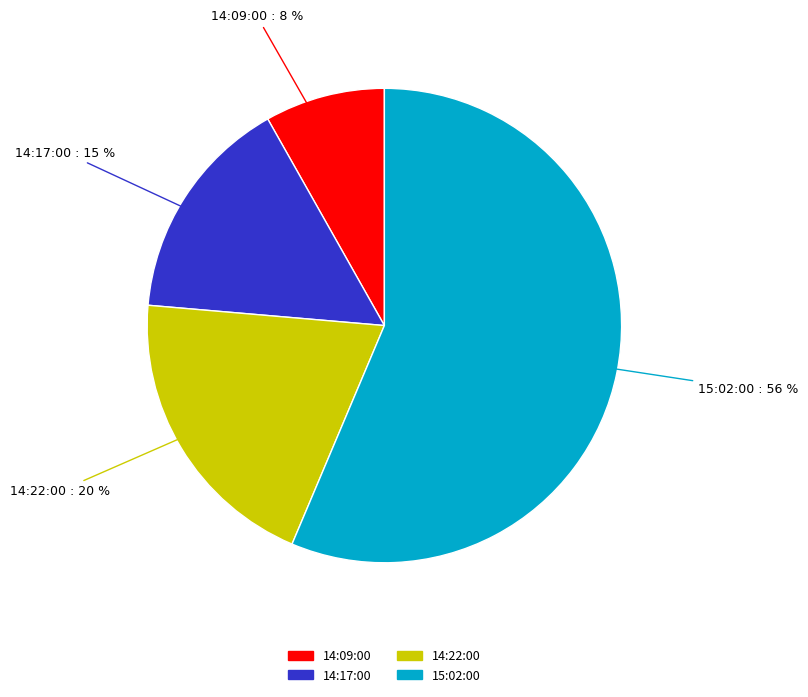

Does 14:09:00 account for over 50% of the chart?

No